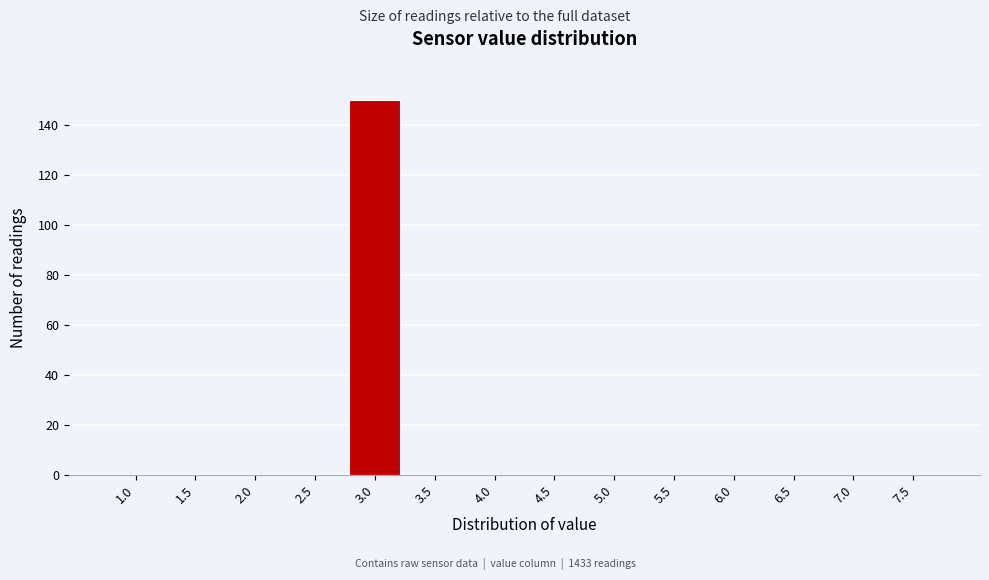

Reading left to right, what are all the values shown in this chart?

1.0=0	1.5=0	2.0=0	2.5=0	3.0=150	3.5=0	4.0=0	4.5=0	5.0=0	5.5=0	6.0=0	6.5=0	7.0=0	7.5=0